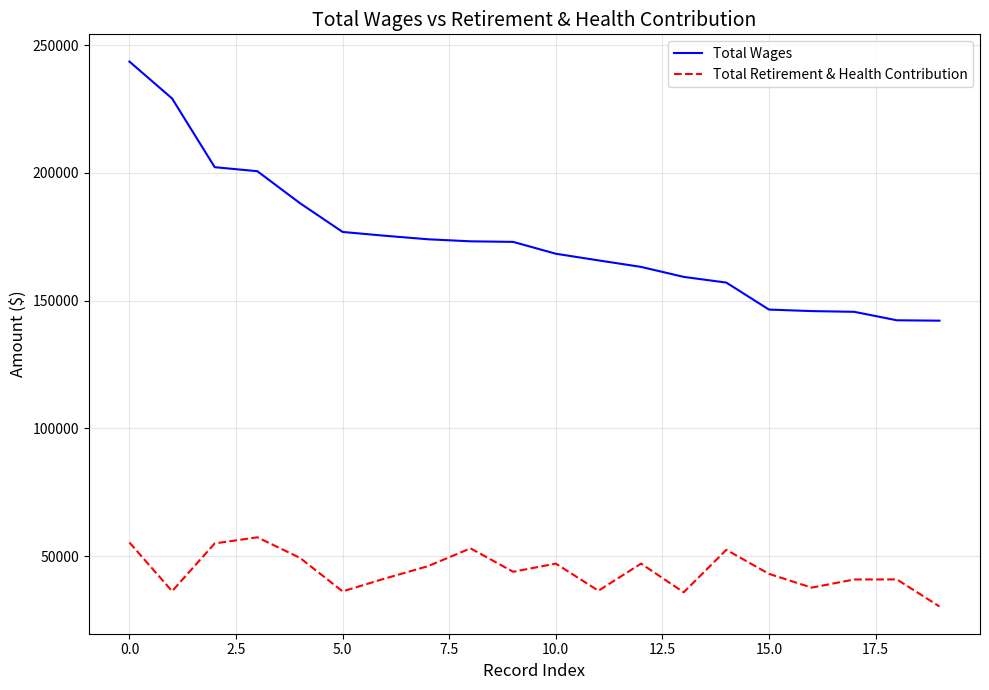

List the series in order of their peak value, highest first.

Total Wages, Total Retirement & Health Contribution